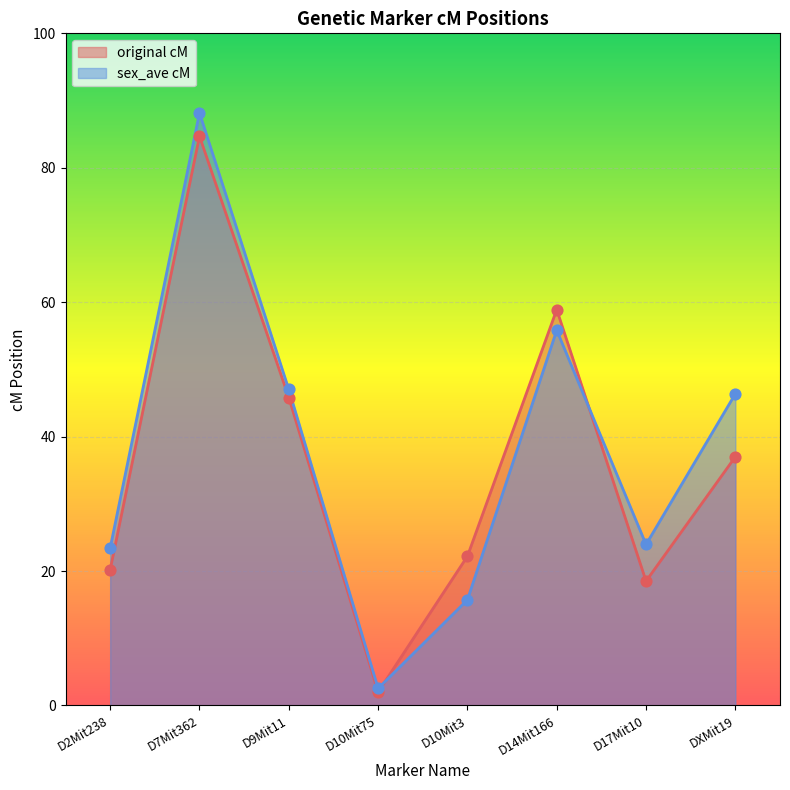

At which category is the sum across all series the highest?

D7Mit362